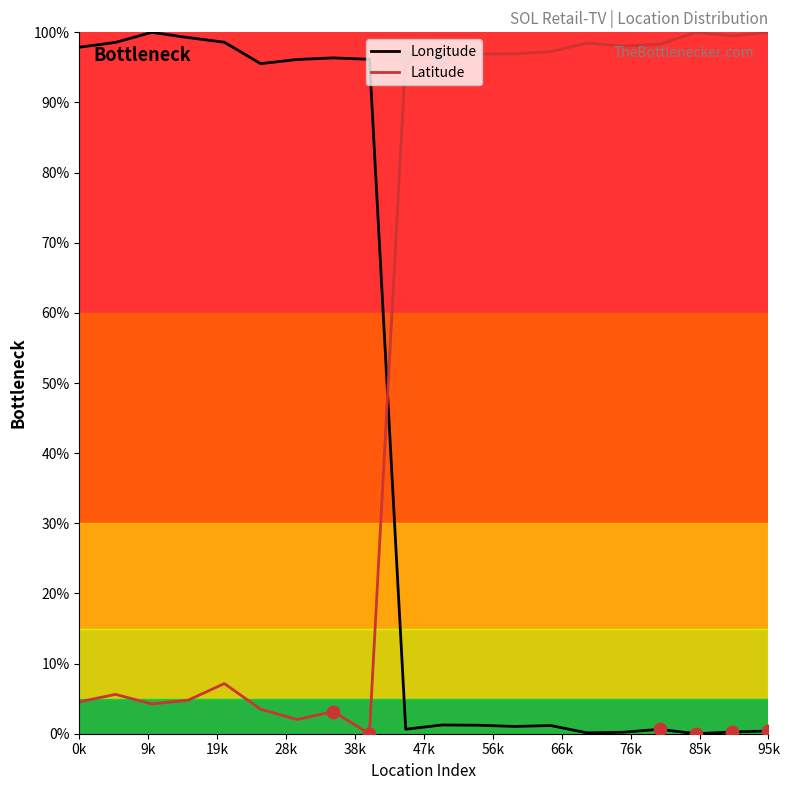

Which series has the largest total across all categories?

Latitude